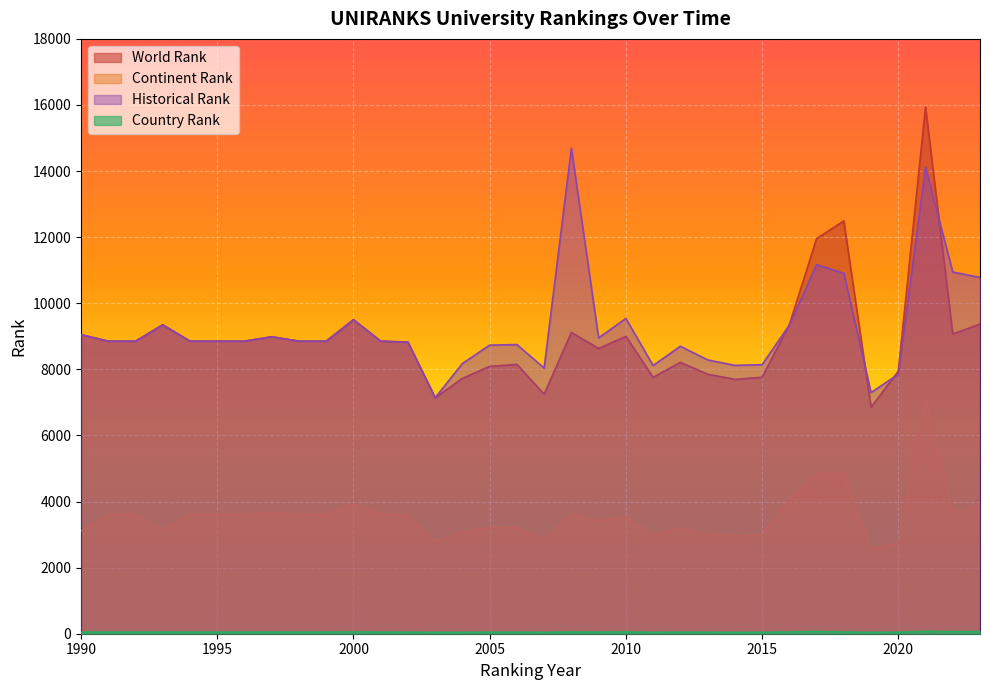

Reading left to right, extract all data points from this chart.

world rank: 1990=9051.0	1991=8853.0	1992=8853.0	1993=9348.0	1994=8853.0	1995=8853.0	1996=8853.0	1997=8986.0	1998=8853.0	1999=8853.0	2000=9503.0	2001=8853.0	2002=8824.0	2003=7141.0	2004=7726.0	2005=8091.0	2006=8150.0	2007=7249.0	2008=9117.0	2009=8631.0	2010=8999.0	2011=7759.0	2012=8212.0	2013=7854.0	2014=7697.0	2015=7762.0	2016=9348.0	2017=11954.0	2018=12492.0	2019=6856.0	2020=7944.0	2021=15940.0	2022=9069.0	2023=9369.0
continent rank: 1990=3109.0	1991=3610.0	1992=3610.0	1993=3150.0	1994=3610.0	1995=3610.0	1996=3610.0	1997=3683.0	1998=3610.0	1999=3610.0	2000=3936.0	2001=3610.0	2002=3596.0	2003=2801.0	2004=3076.0	2005=3218.0	2006=3217.0	2007=2837.0	2008=3610.0	2009=3418.0	2010=3542.0	2011=2980.0	2012=3183.0	2013=3021.0	2014=2966.0	2015=2990.0	2016=4034.0	2017=4836.0	2018=4845.0	2019=2571.0	2020=2725.0	2021=7095.0	2022=3684.0	2023=3861.0
country rank: 1990=49.0	1991=48.0	1992=48.0	1993=49.0	1994=48.0	1995=48.0	1996=48.0	1997=49.0	1998=48.0	1999=48.0	2000=55.0	2001=48.0	2002=48.0	2003=41.0	2004=42.0	2005=47.0	2006=47.0	2007=43.0	2008=53.0	2009=48.0	2010=54.0	2011=43.0	2012=48.0	2013=46.0	2014=40.0	2015=43.0	2016=53.0	2017=67.0	2018=53.0	2019=41.0	2020=46.0	2021=73.0	2022=62.0	2023=65.0
historical rank: 1990=9051.0	1991=8853.0	1992=8853.0	1993=9348.0	1994=8853.0	1995=8853.0	1996=8853.0	1997=8986.0	1998=8853.0	1999=8853.0	2000=9503.0	2001=8853.0	2002=8824.0	2003=7141.0	2004=8177.0	2005=8733.0	2006=8750.0	2007=8038.5	2008=14692.0	2009=8952.0	2010=9540.5	2011=8116.5	2012=8699.5	2013=8287.0	2014=8121.0	2015=8140.0	2016=9336.5	2017=11168.0	2018=10908.5	2019=7299.0	2020=7849.5	2021=14117.0	2022=10945.5	2023=10780.5